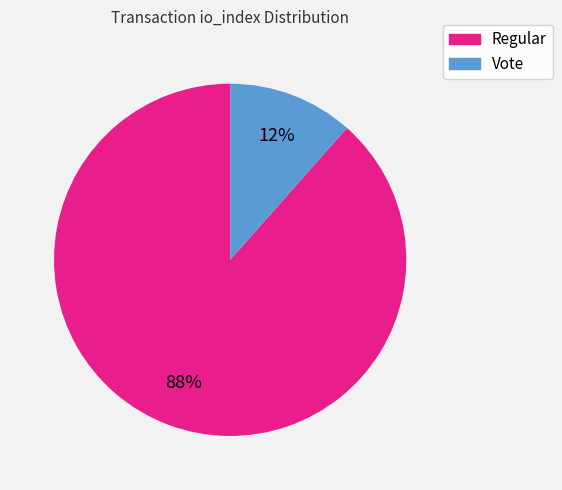

To the nearest percent, what is the average slice percentage?

50%